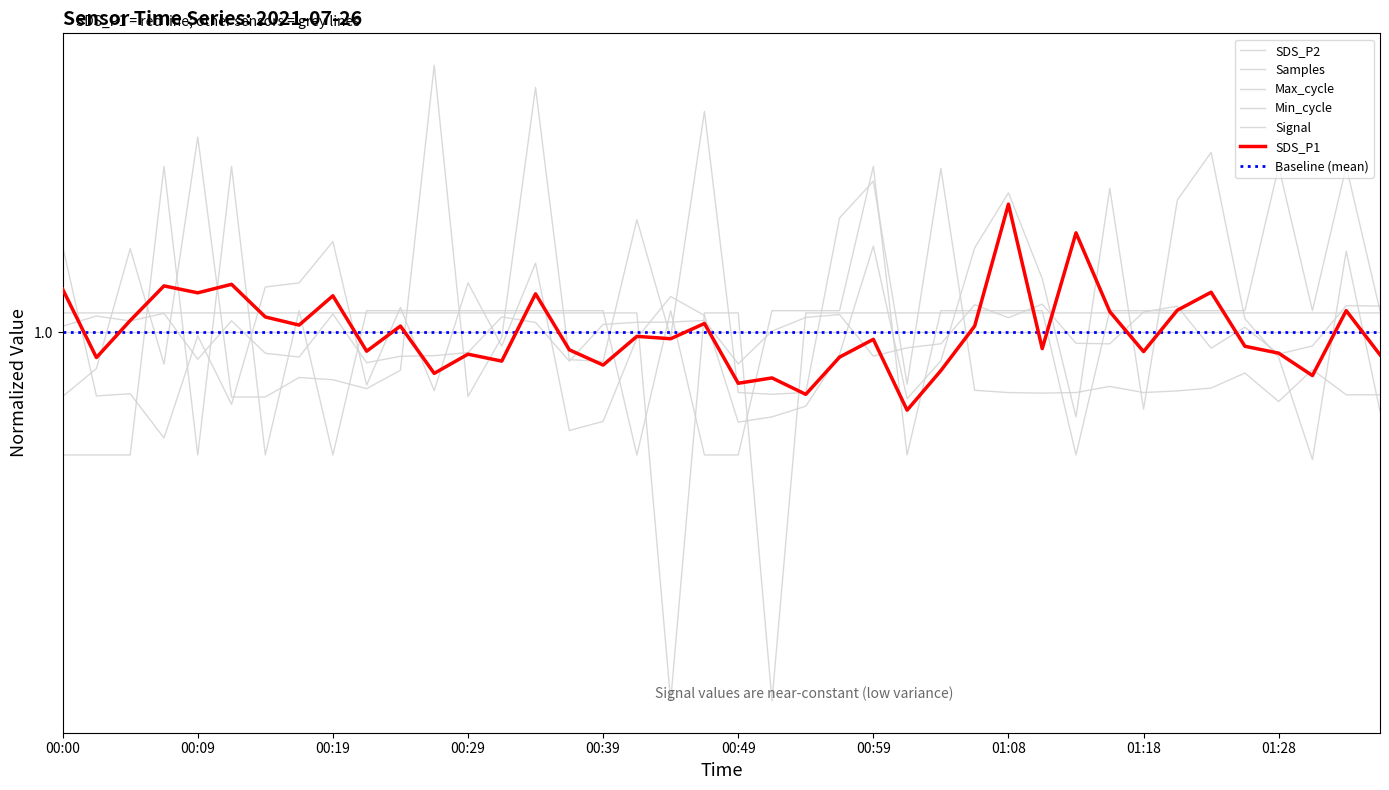

List the series in order of their peak value, lowest first.

Min_cycle, Samples, SDS_P1, Signal, SDS_P2, Max_cycle